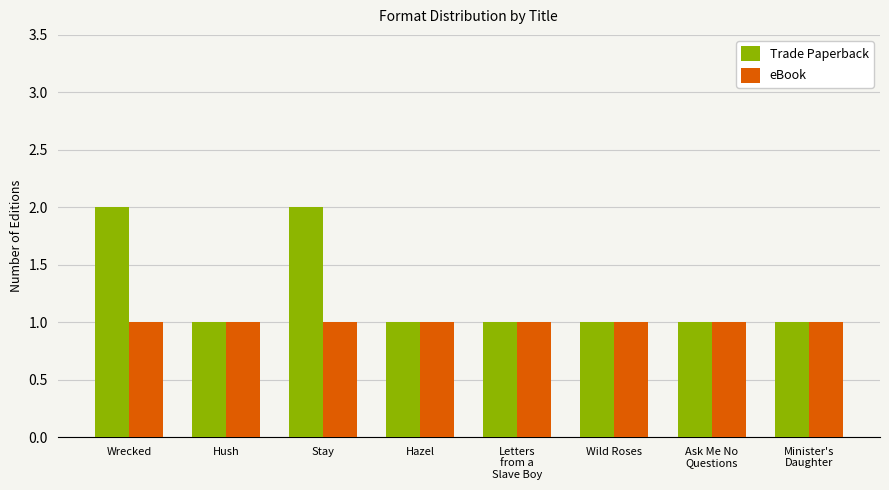

What is the sum of the Trade Paperback values at Ask Me No
Questions and Hush?

2